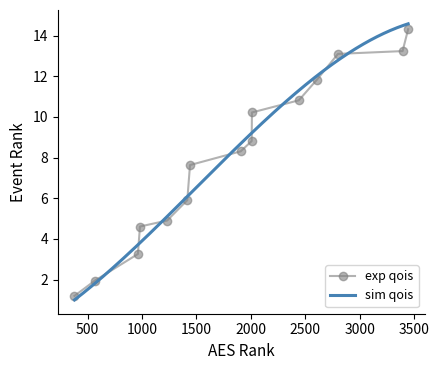

What is the difference between the maximum and minimum values?

13.1